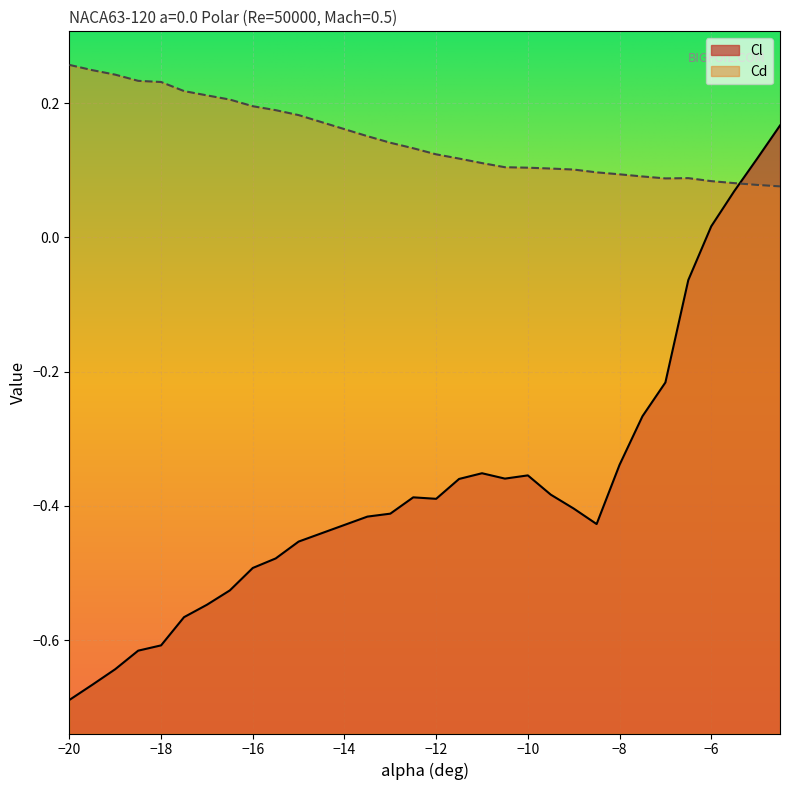

Is it true that Cd equals 0.1 at -4.5?

False